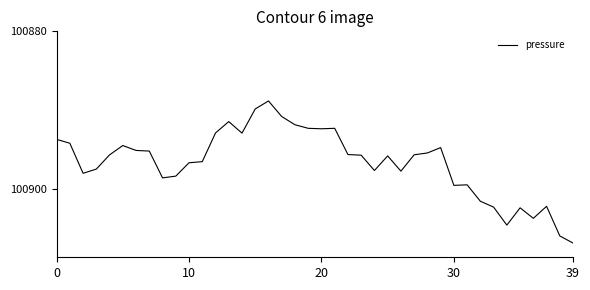

What is the maximum value shown in the chart?

100906.8